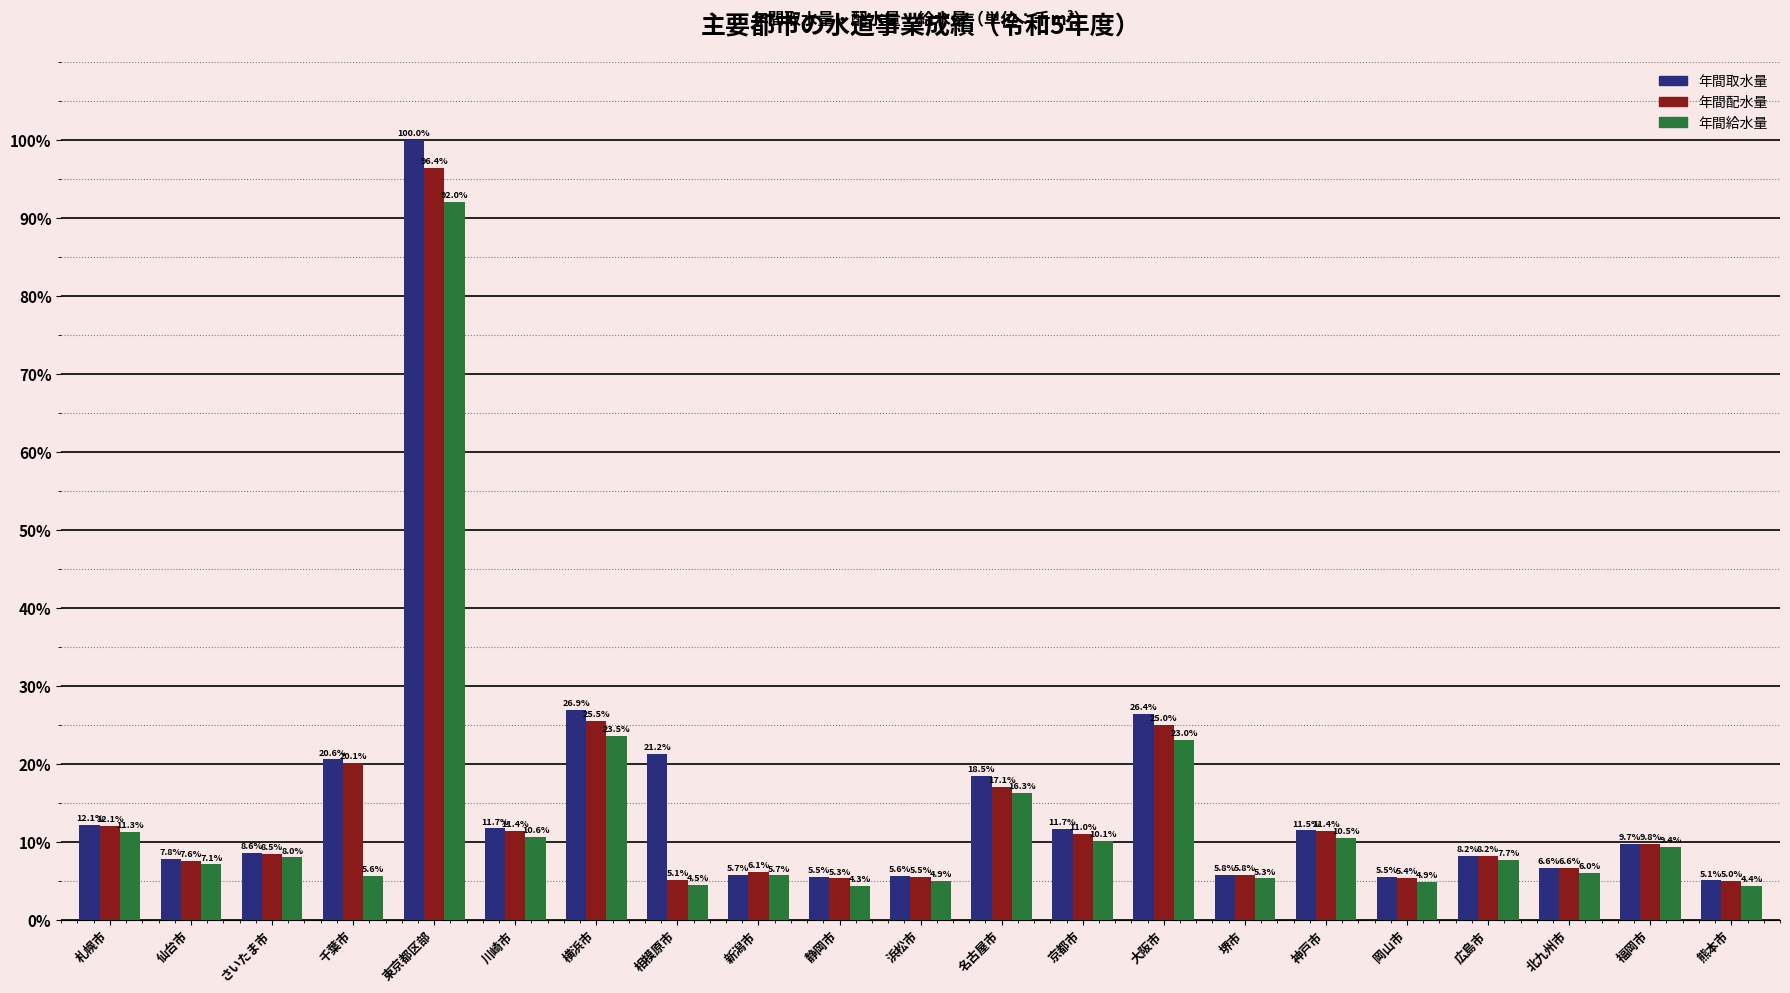

At 熊本市, list the series in order from smallest to largest.

年間給水量, 年間配水量, 年間取水量